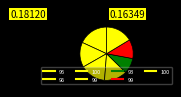

Rank the categories by value from lowest to highest.

93, 99, 99, 96, 100, 100, 95